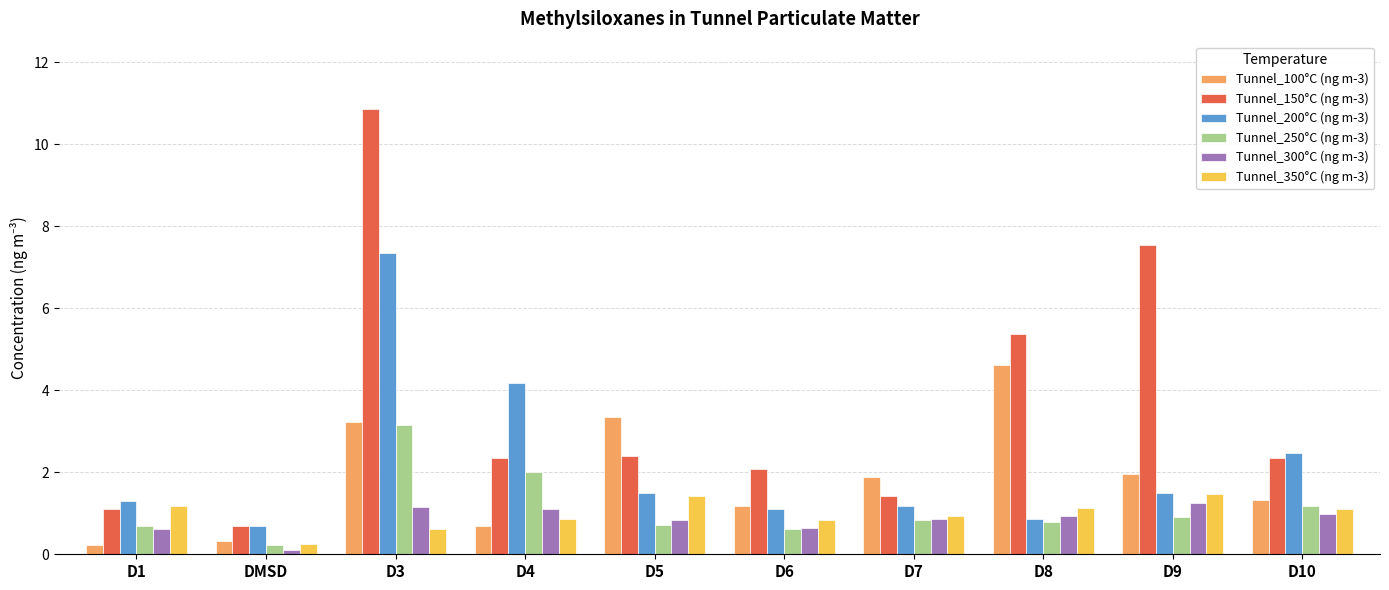

What is the spread (max minus min) of values at D4?

3.5